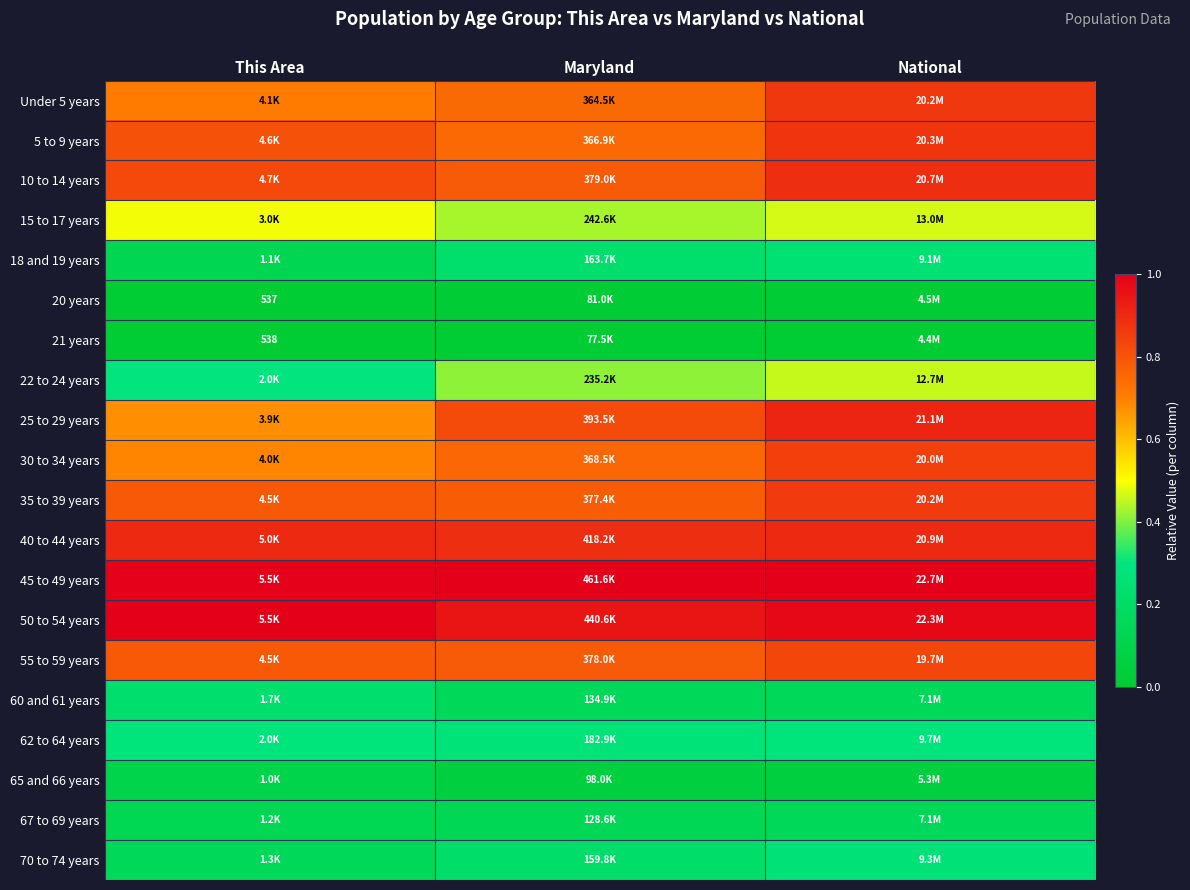

Which series has the largest total across all categories?

45 to 49 years